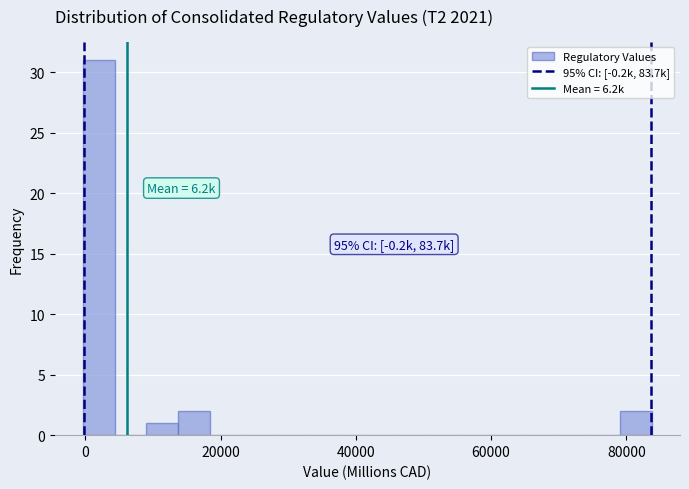

Around what value on the x-axis is the tallest bar? Give the approximate position of its centre, as read against the axis.

2000